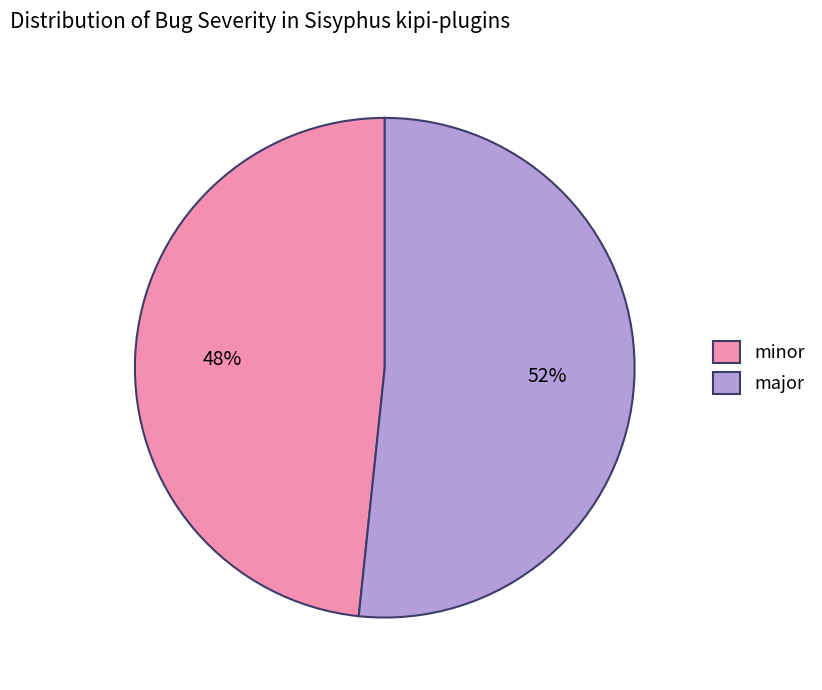

Which has a higher value, major or minor?

major